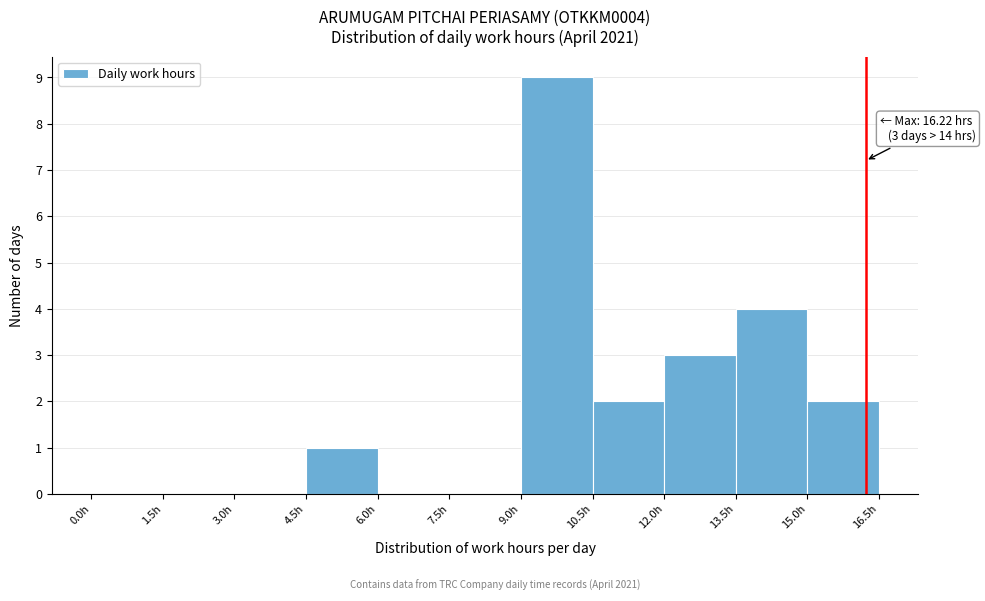

Which range on the x-axis has the tallest bar?

9.0 to 10.5